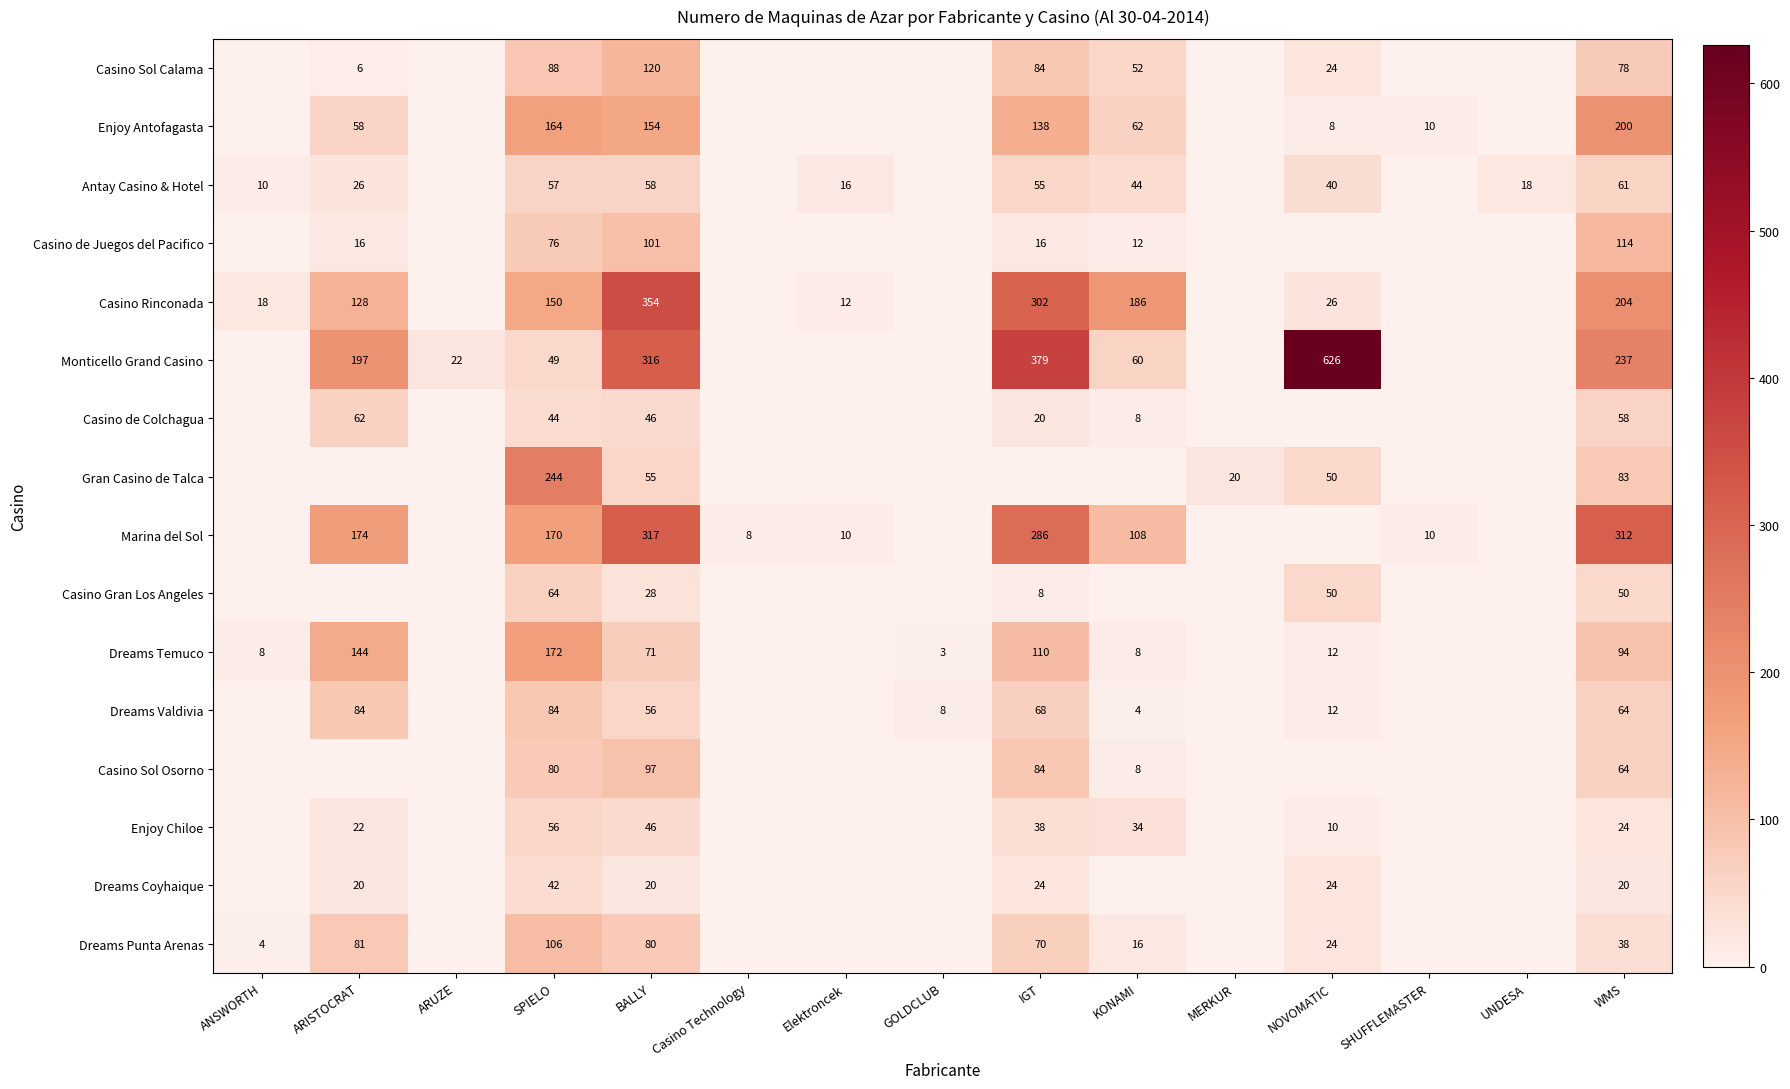

What is the sum of the Antay Casino & Hotel values at ANSWORTH and Elektroncek?

26